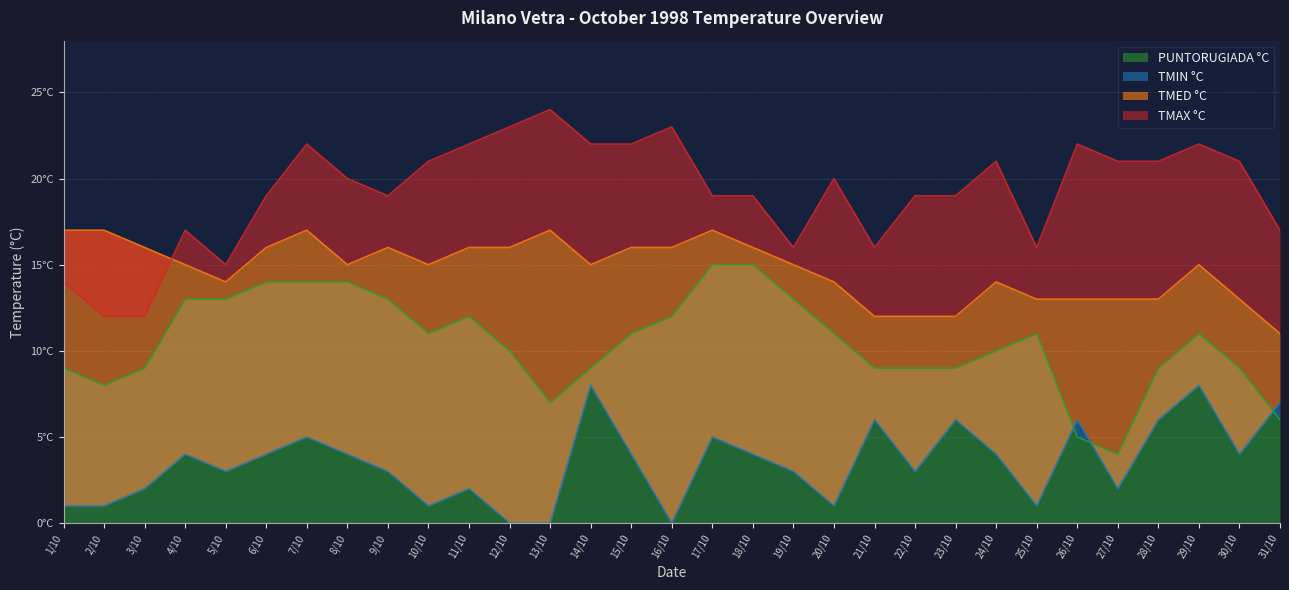

What is the difference between the highest and lowest values at 6/10?

15